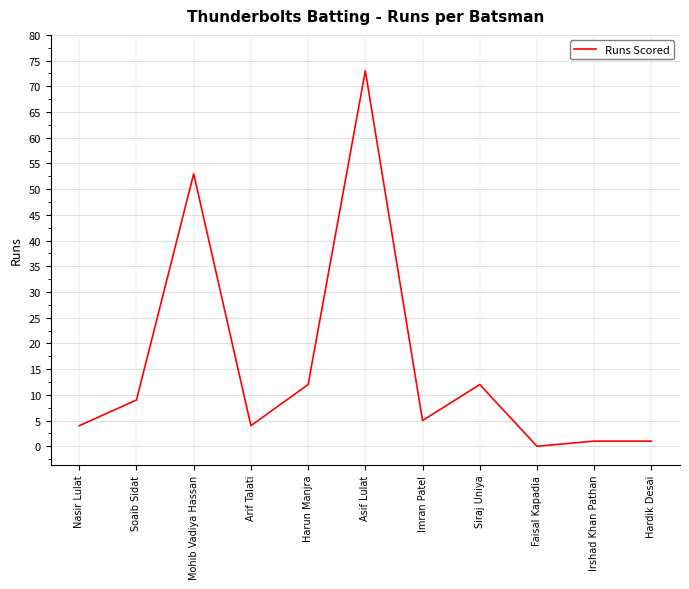

What is the change in value from Soaib Sidat to Asif Lulat?

+64